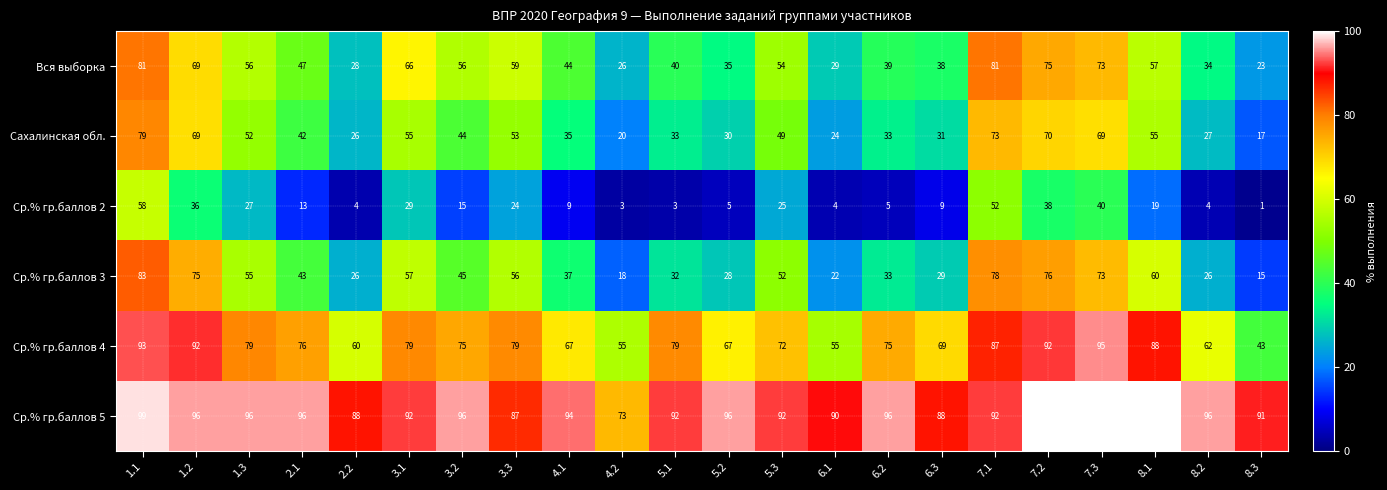

What is the spread (max minus min) of values at 2.2?

84